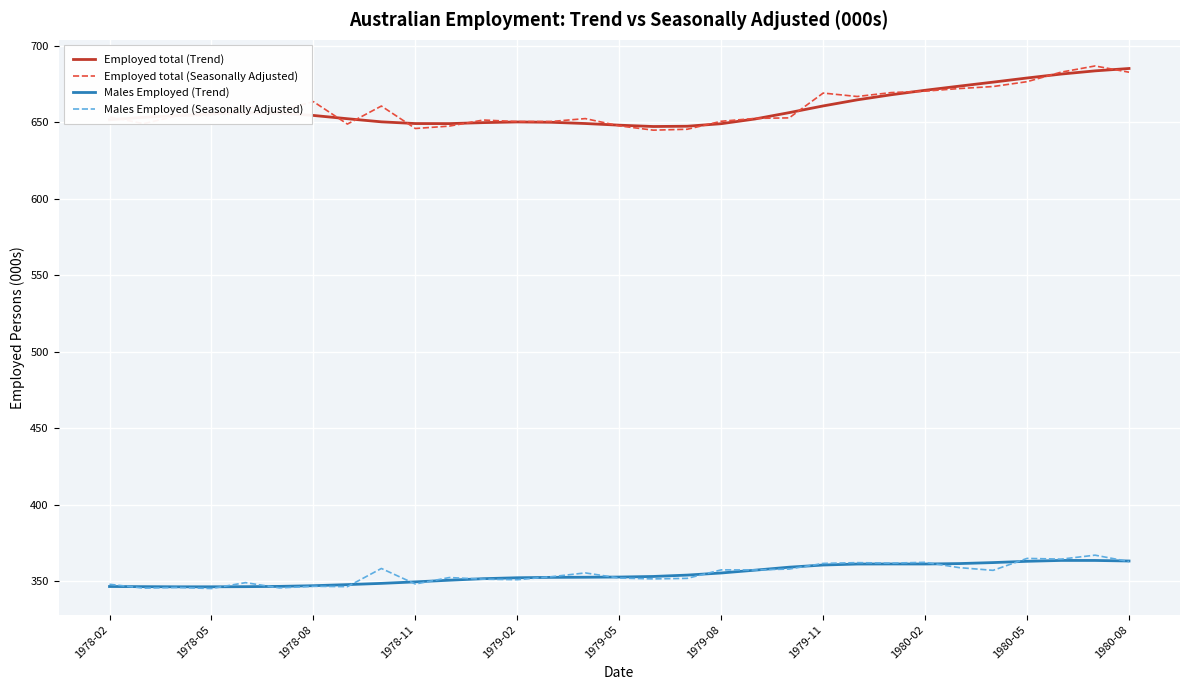

True or false: Males Employed (Seasonally Adjusted) and Employed total (Seasonally Adjusted) intersect in this chart.

False